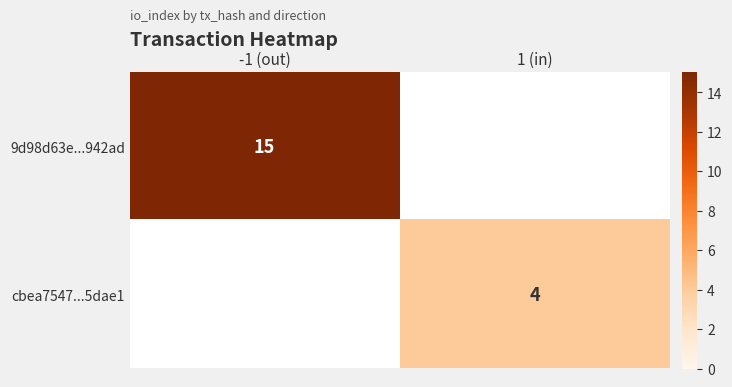

What is the smallest value displayed?

4.0